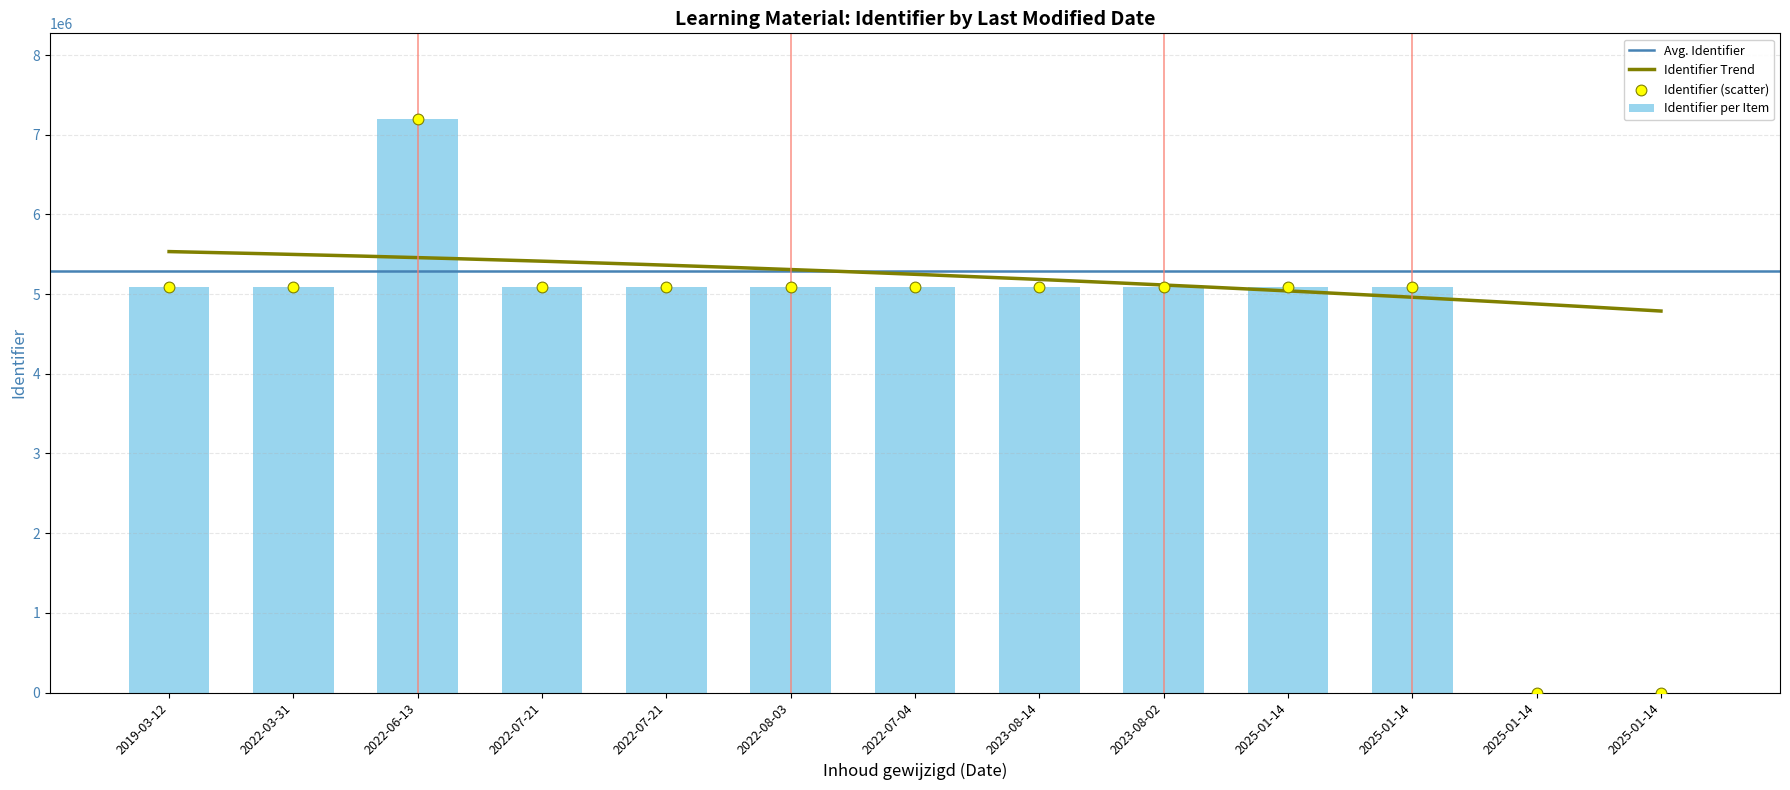

Which has a higher value, 2025-01-14 or 2023-08-14?

2023-08-14